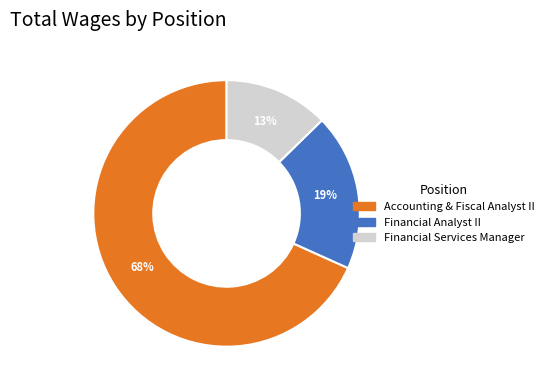

Count the number of slices in the pie.

3